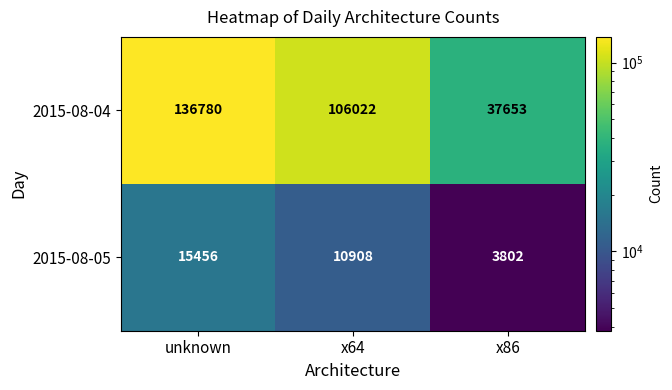

What is the highest value of the 2015-08-04 series?

136780